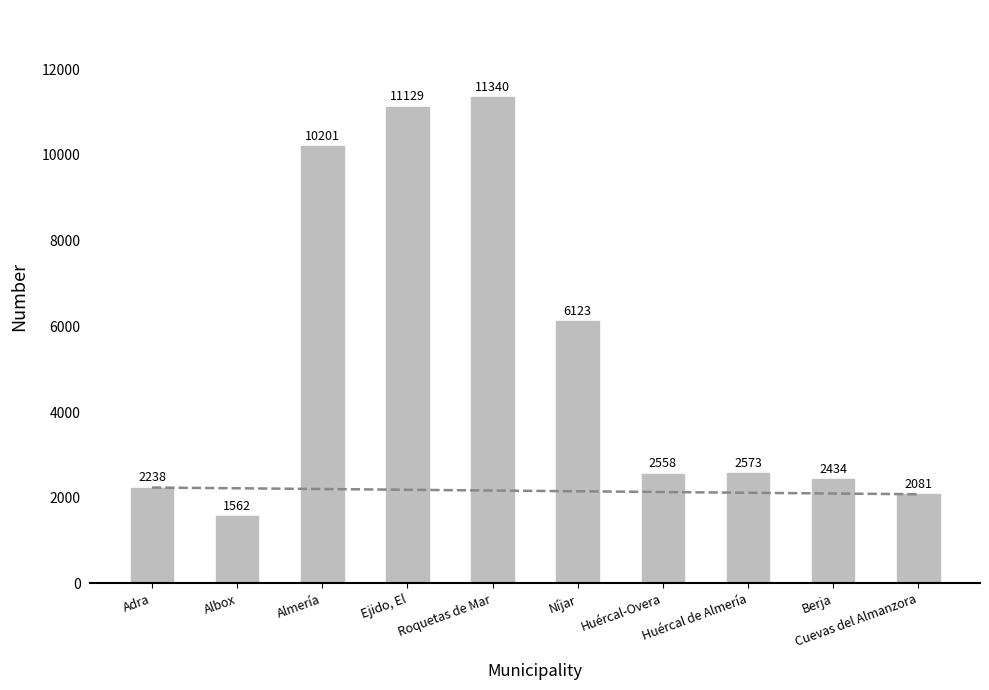

What is the change in value from Almería to Berja?

-7767